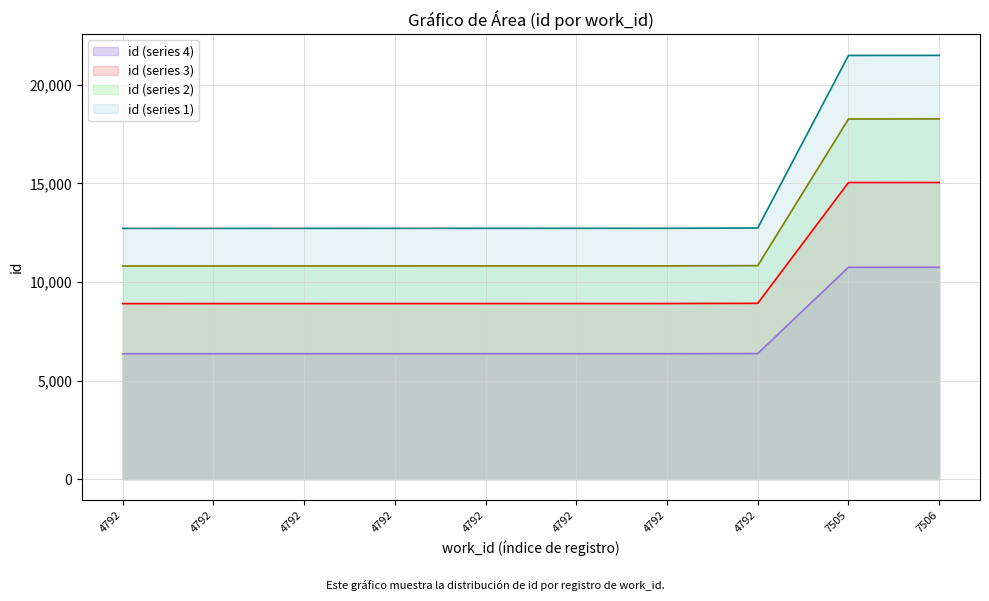

Does the chart display data point markers on the line(s)?

No